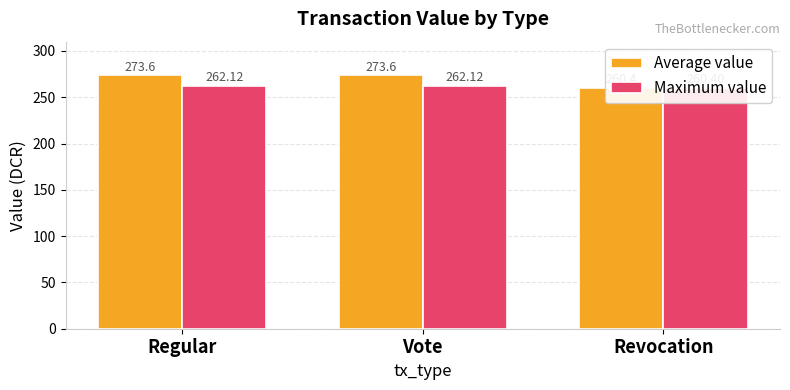

How many data points in Maximum value are less than 262?

1